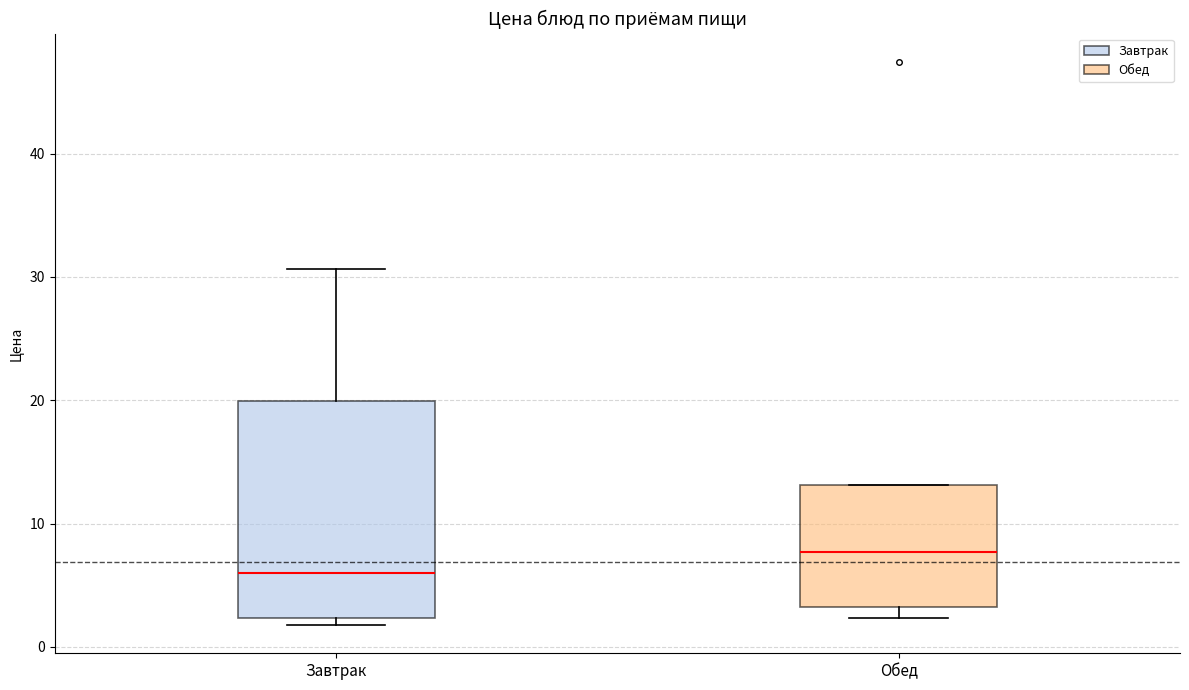

Reading left to right, read every box against the y-axis: the position of its median line, the range the box covers, and the ends of its whiskers. The values are not printed on the chart, so give them approximately, as read against the axis.

Завтрак: median 6, box 2 to 20, whiskers 2 (just below the box's lower edge) to 31
Обед: median 8, box 3 to 13, whiskers 2 to 13